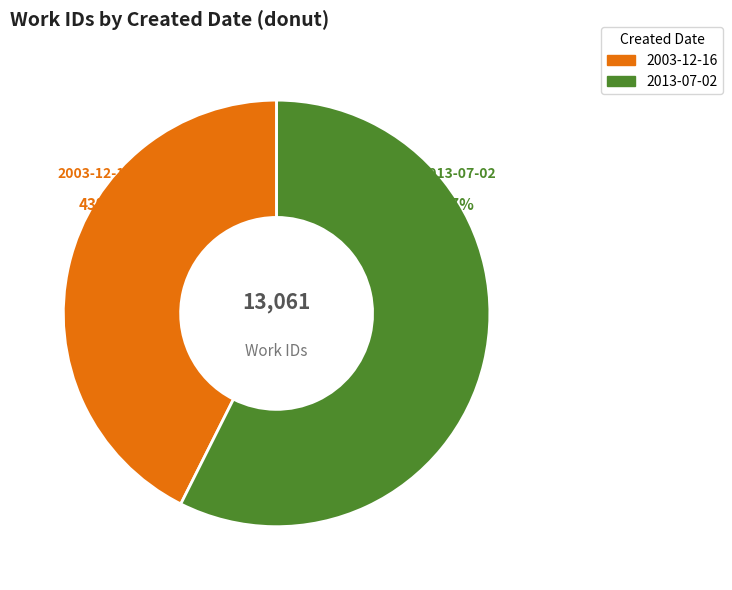

How many segments does this pie chart have?

2